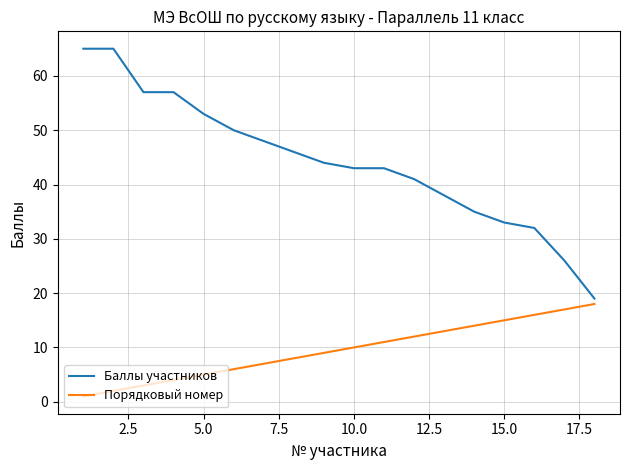

Which series has the largest range (max minus min)?

Баллы участников